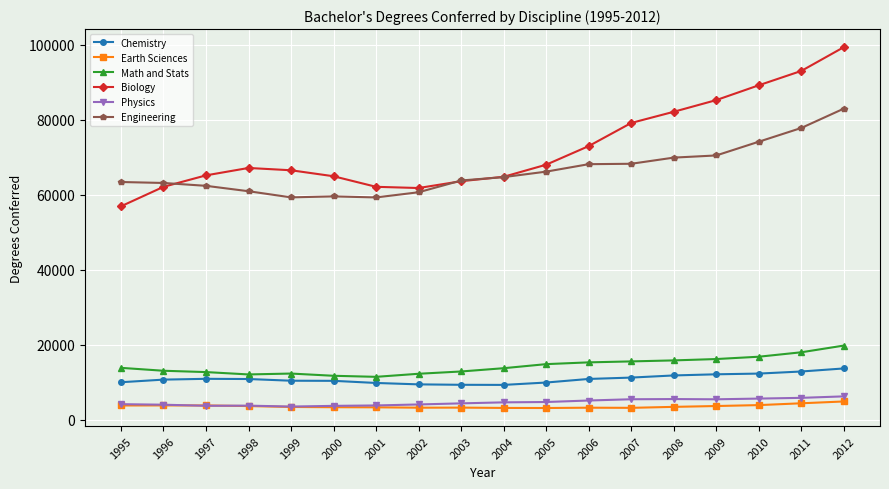

What is the value of the Physics point at the 6th from the left?

3720